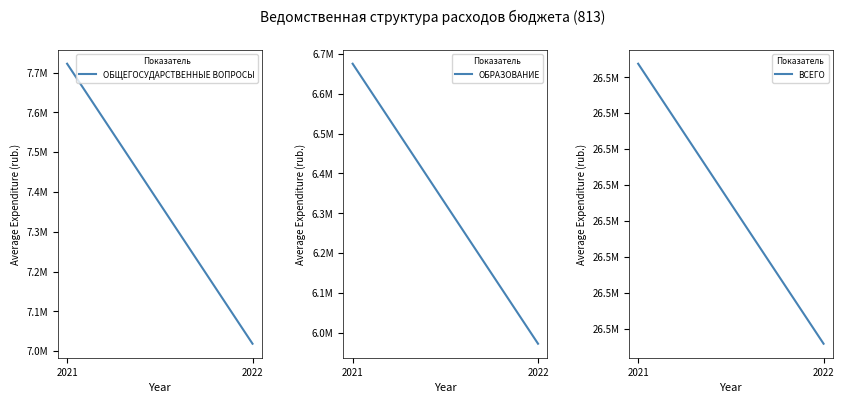

Count the ОБРАЗОВАНИЕ values in the range 5972143 to 6675655.

2